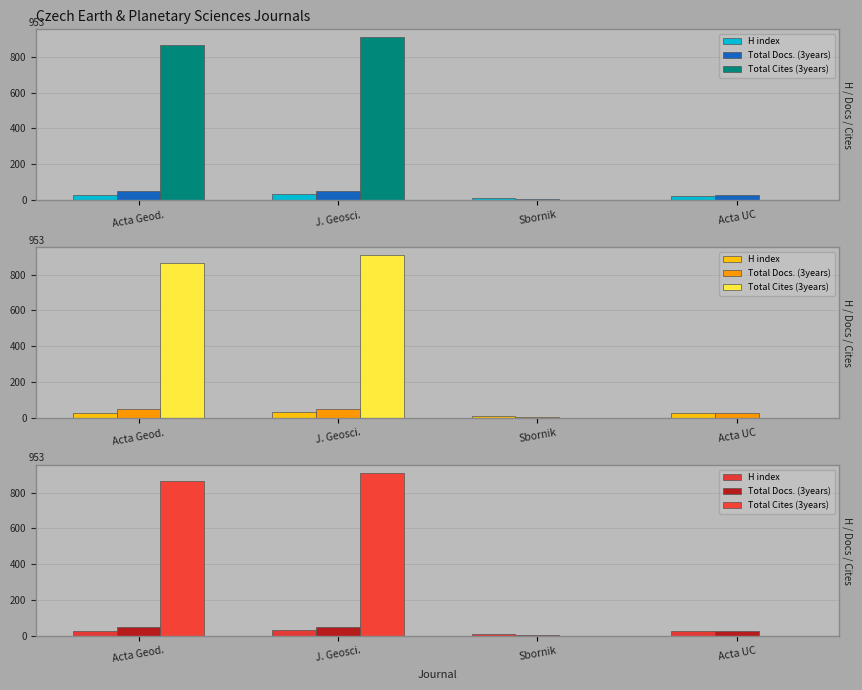

Are the bars horizontal?

No